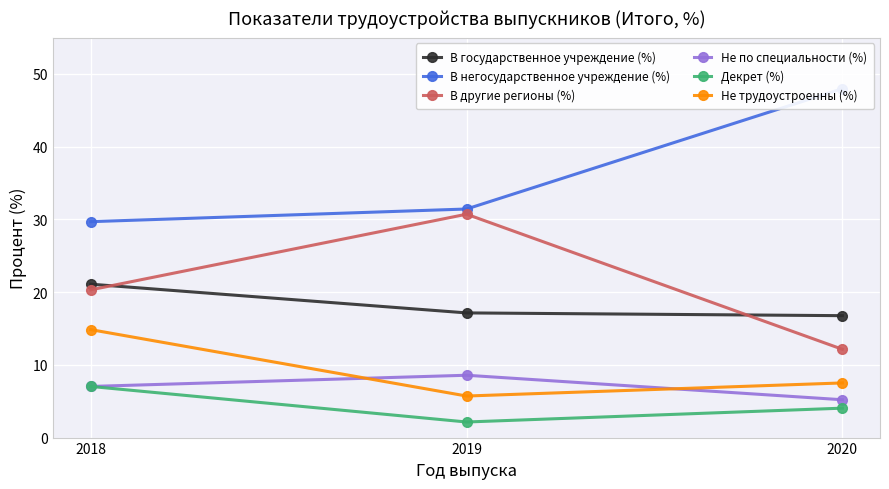

What is the difference between the maximum and minimum values in the В негосударственное учреждение (%) series?

18.3